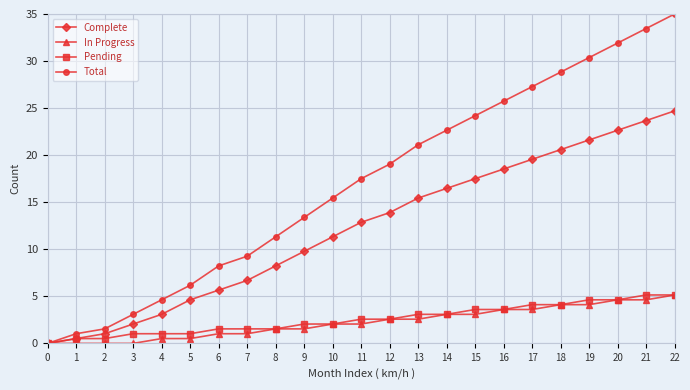

Reading left to right, transcribe all the data shown in this chart.

Complete: 0=0.0	1=0.5	2=1.0	3=2.1	4=3.1	5=4.6	6=5.7	7=6.7	8=8.2	9=9.8	10=11.3	11=12.9	12=13.9	13=15.4	14=16.5	15=17.5	16=18.5	17=19.6	18=20.6	19=21.6	20=22.6	21=23.7	22=24.7
In Progress: 0=0.0	1=0.0	2=0.0	3=0.0	4=0.5	5=0.5	6=1.0	7=1.0	8=1.5	9=1.5	10=2.1	11=2.1	12=2.6	13=2.6	14=3.1	15=3.1	16=3.6	17=3.6	18=4.1	19=4.1	20=4.6	21=4.6	22=5.1
Pending: 0=0.0	1=0.5	2=0.5	3=1.0	4=1.0	5=1.0	6=1.5	7=1.5	8=1.5	9=2.1	10=2.1	11=2.6	12=2.6	13=3.1	14=3.1	15=3.6	16=3.6	17=4.1	18=4.1	19=4.6	20=4.6	21=5.1	22=5.1
Total: 0=0.0	1=1.0	2=1.5	3=3.1	4=4.6	5=6.2	6=8.2	7=9.3	8=11.3	9=13.4	10=15.4	11=17.5	12=19.0	13=21.1	14=22.6	15=24.2	16=25.7	17=27.3	18=28.8	19=30.4	20=31.9	21=33.5	22=35.0